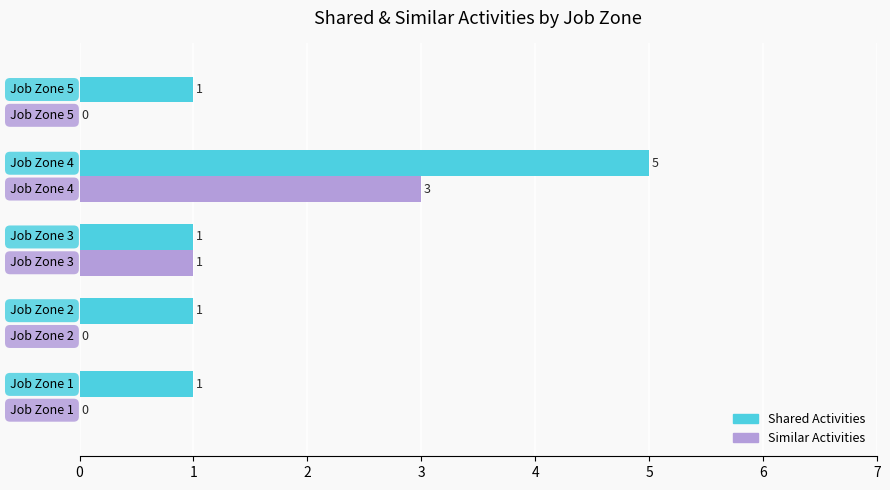

Which series has the largest total across all categories?

Shared Activities